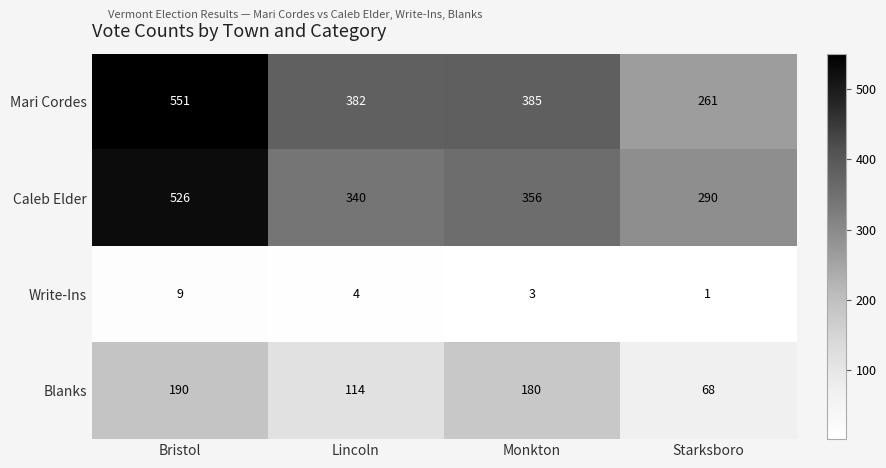

Where does the Mari Cordes series first go above 385?

Bristol